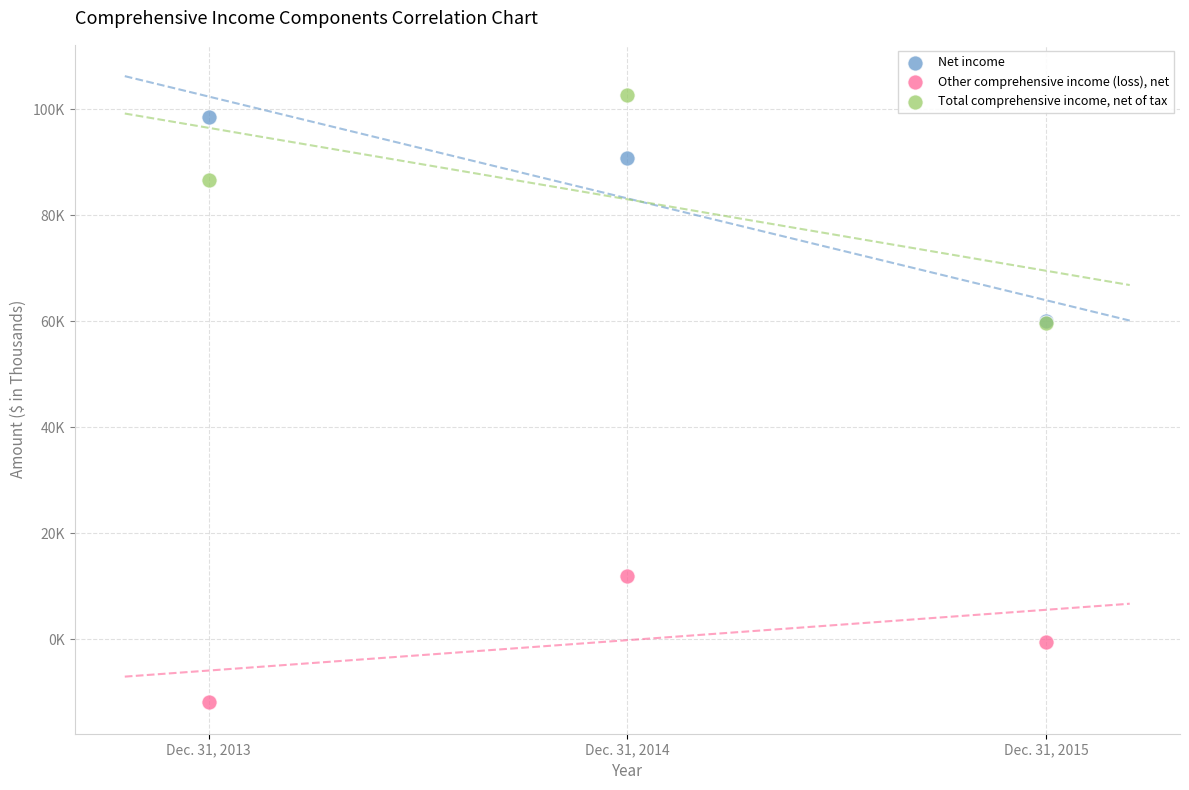

What are all the series names shown in the legend?

Net income, Other comprehensive income (loss), net, Total comprehensive income, net of tax